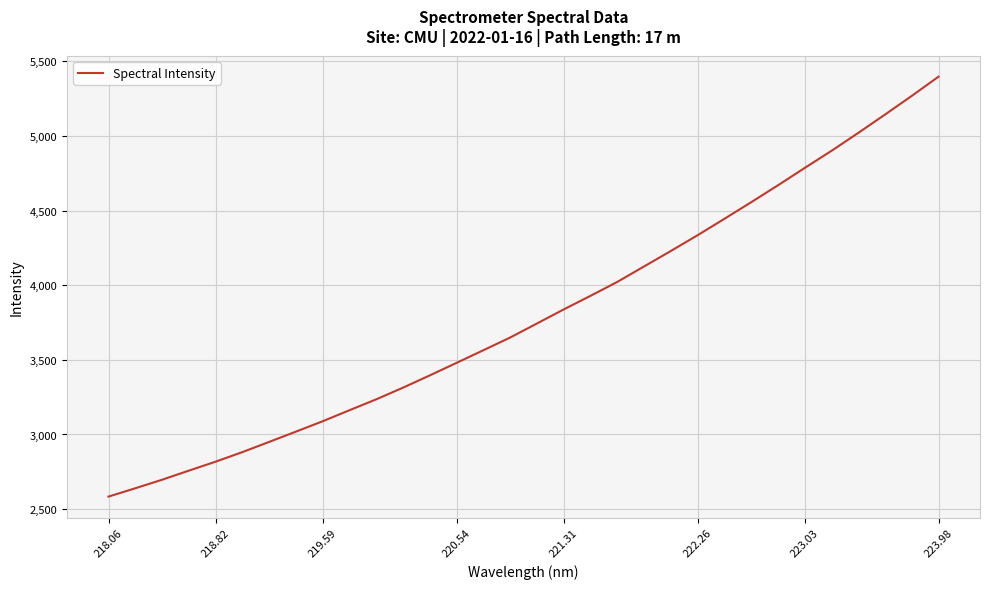

What is the minimum value shown in the chart?

2583.9